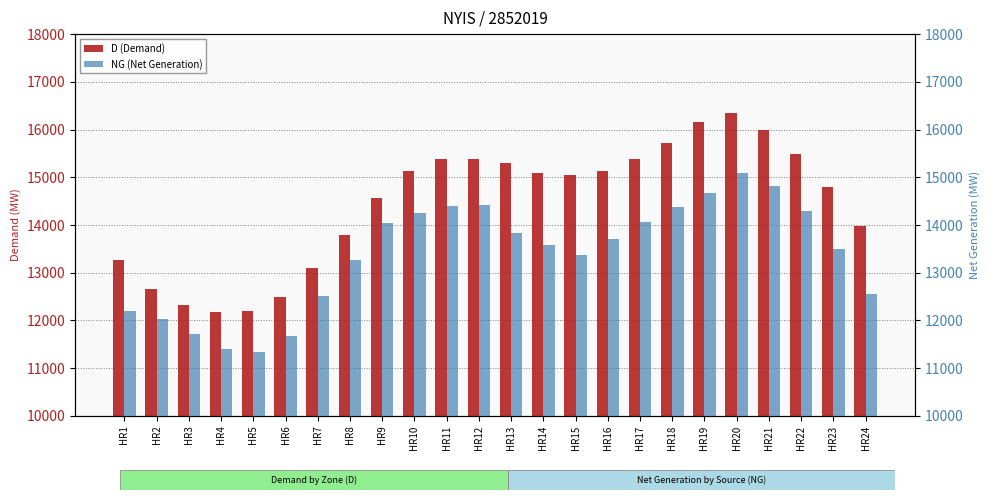

What is the total value across all series at HR24?

26525